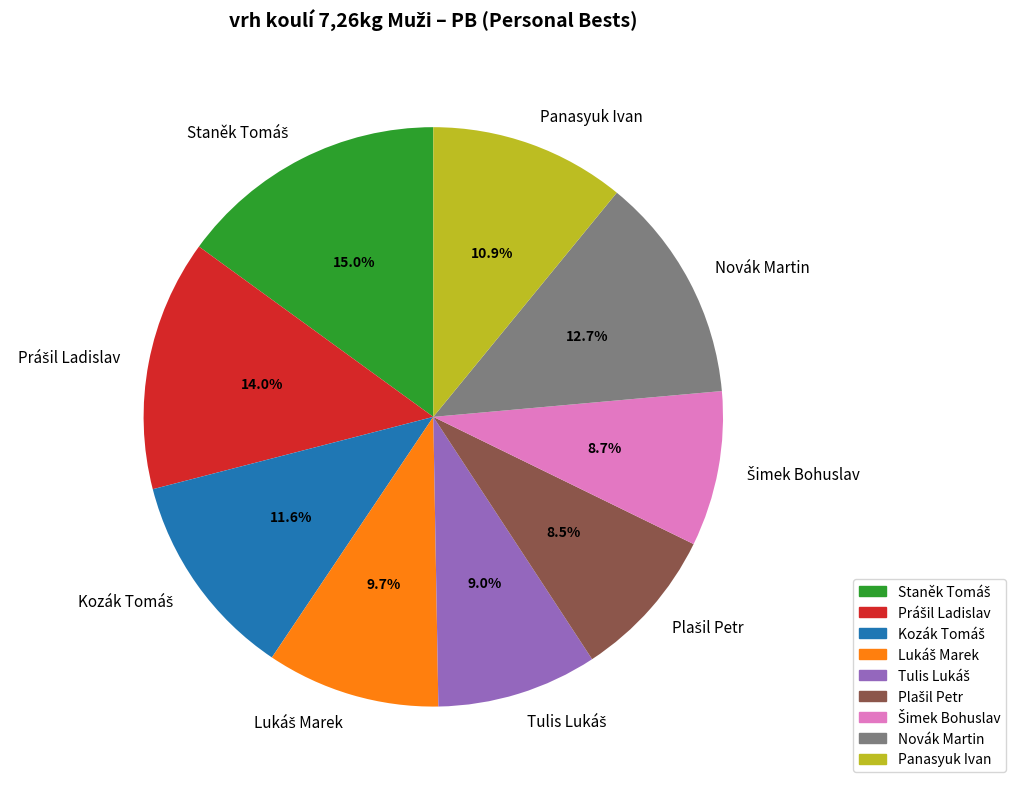

Is there a majority slice in this chart?

No